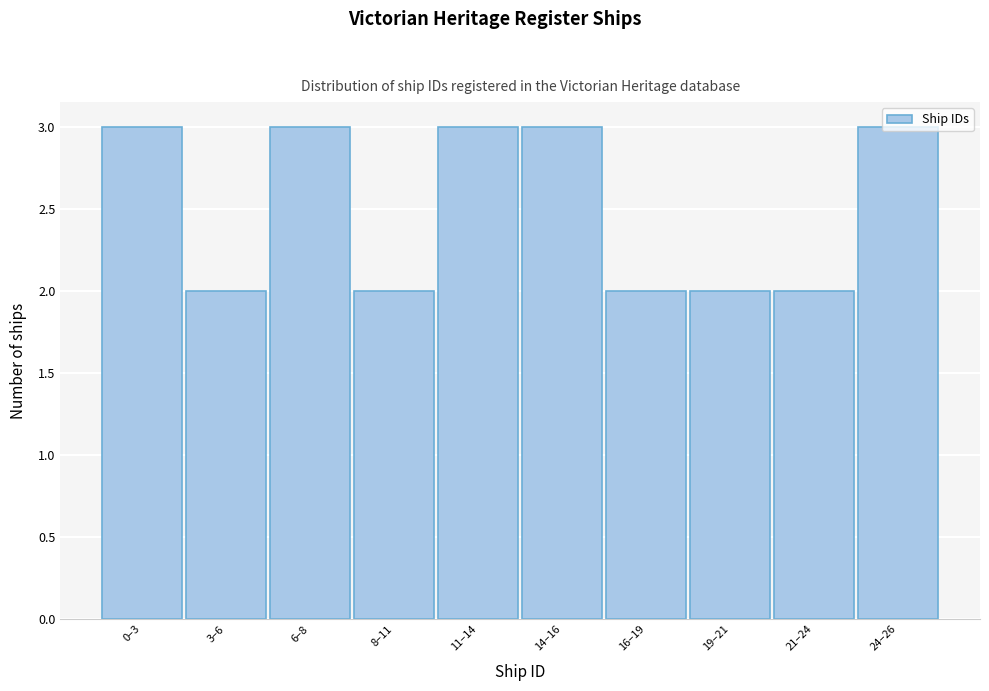

Is it true that the value at 14–16 is 3?

True